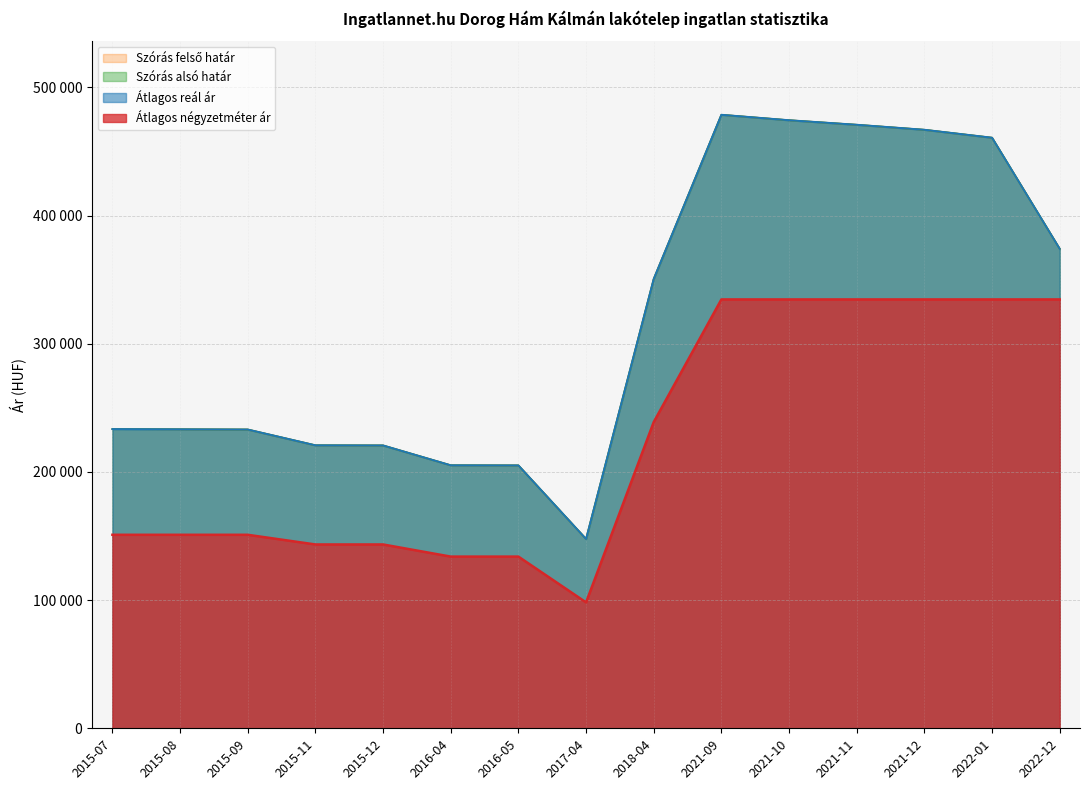

Which category has the lowest value in the Átlagos négyzetméter ár series?

2017-04